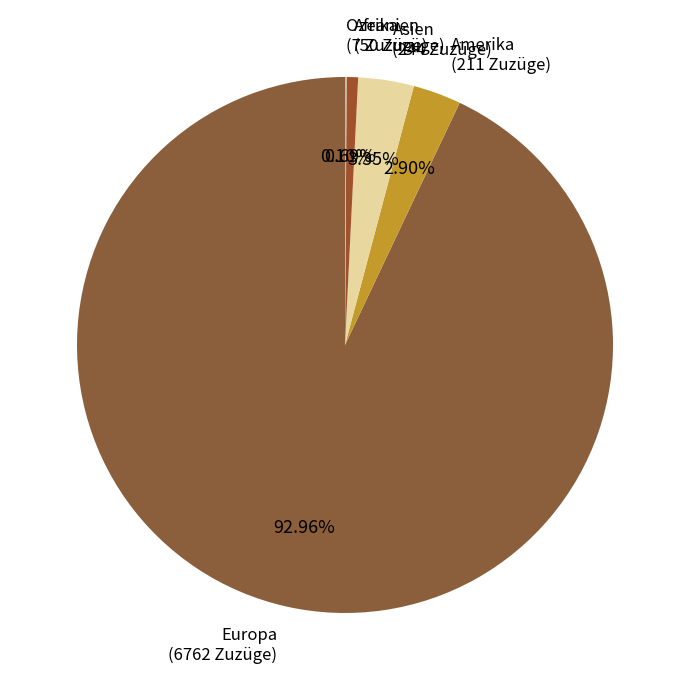

Is it true that Afrika is 1% of the pie?

True